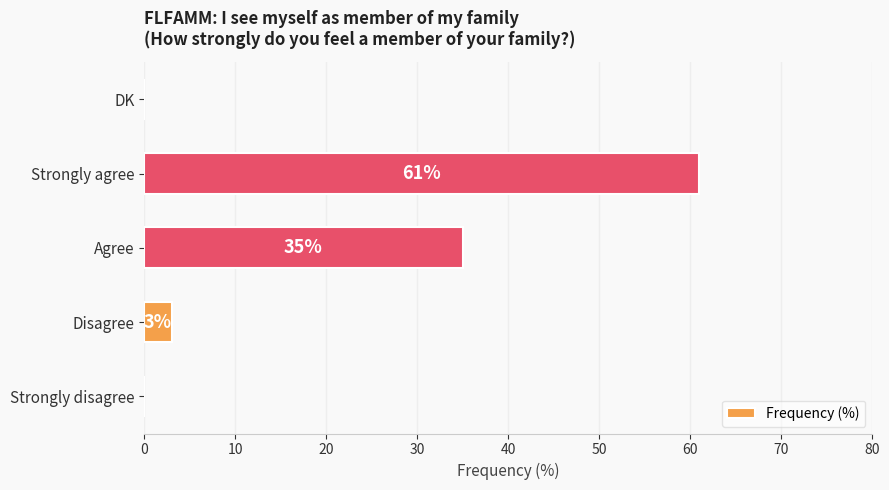

What is the sum of the values at Disagree and Strongly disagree?

3